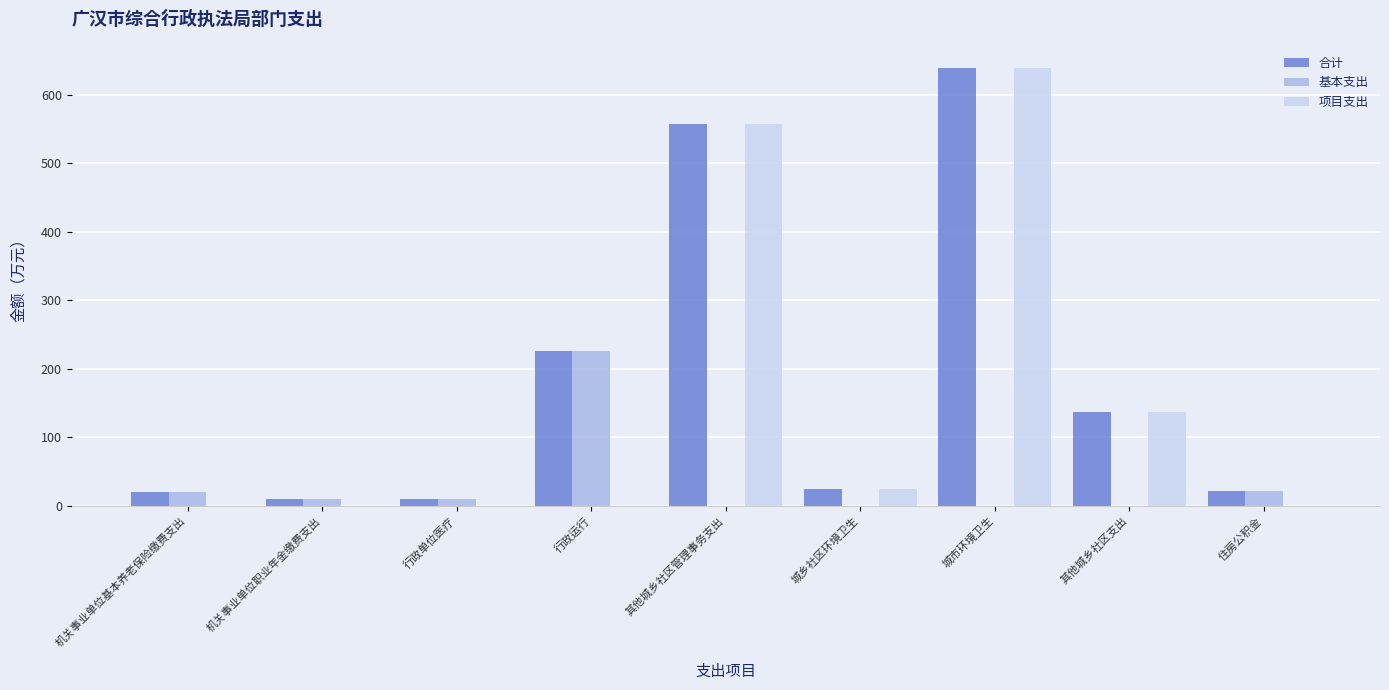

Which series has the widest spread of values?

项目支出